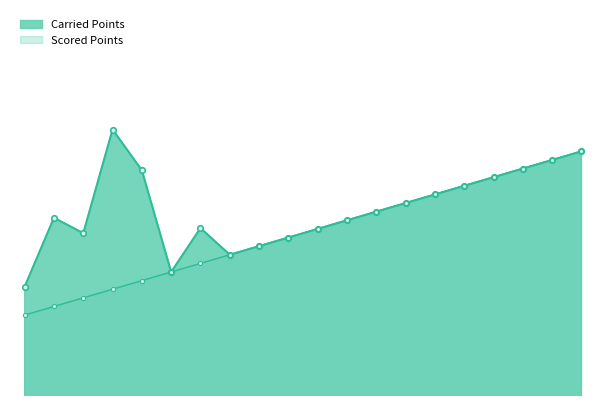

What is the difference between the maximum and minimum values?

86.4